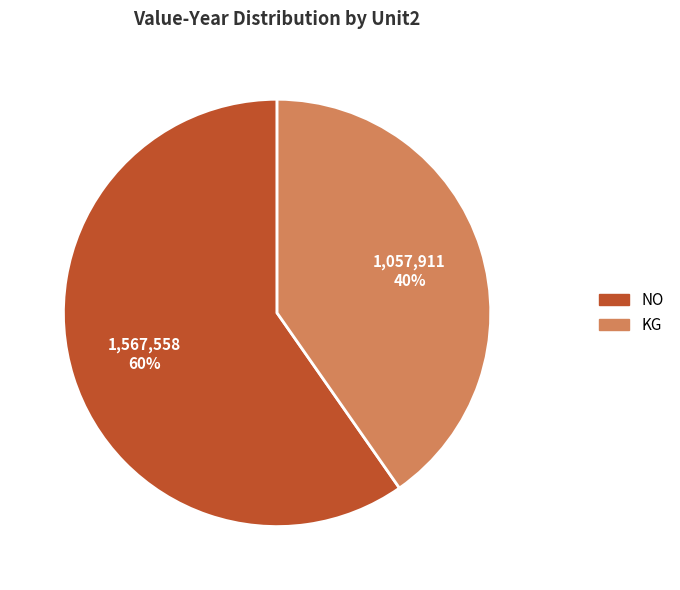

Do NO and KG together represent more than half of the pie?

Yes